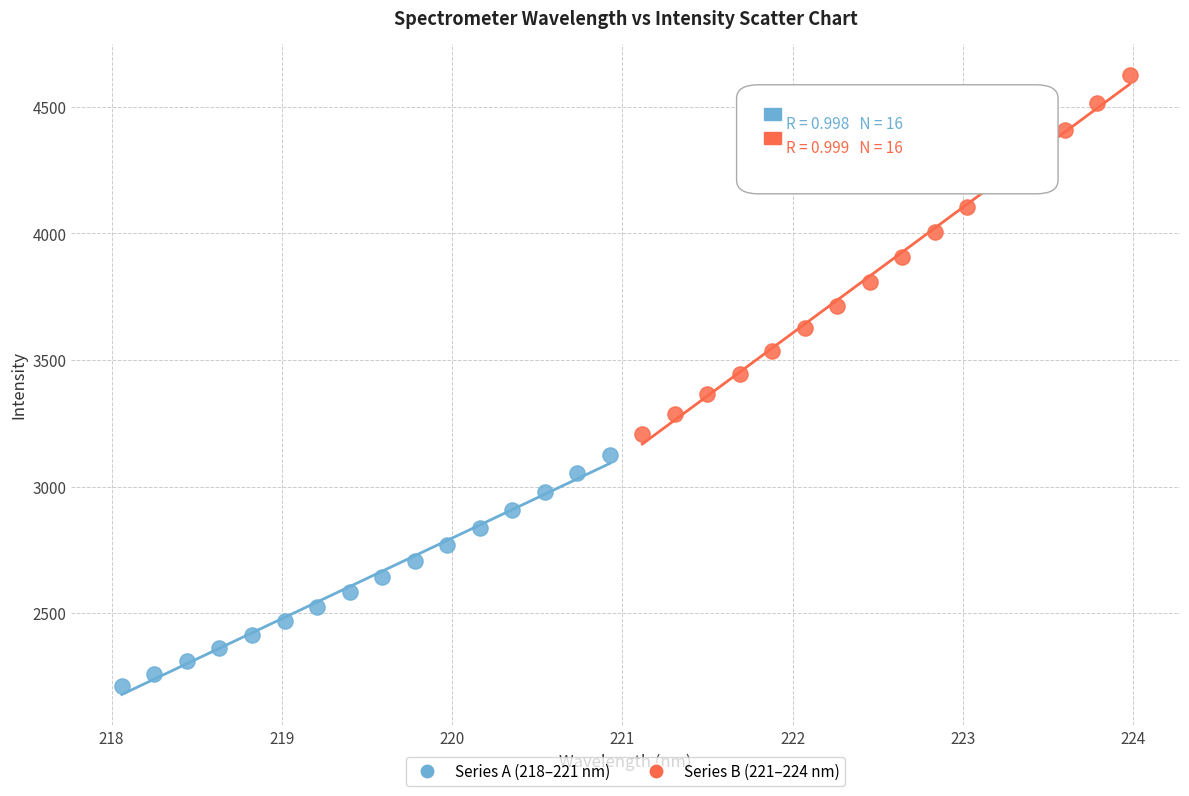

Which series reaches the minimum Y coordinate?

Series A (218–221 nm)